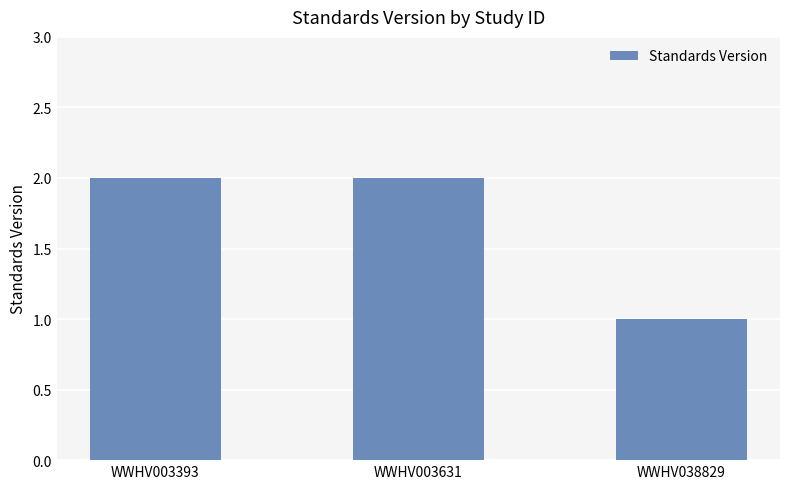

Which category has the lowest value across all series?

WWHV038829